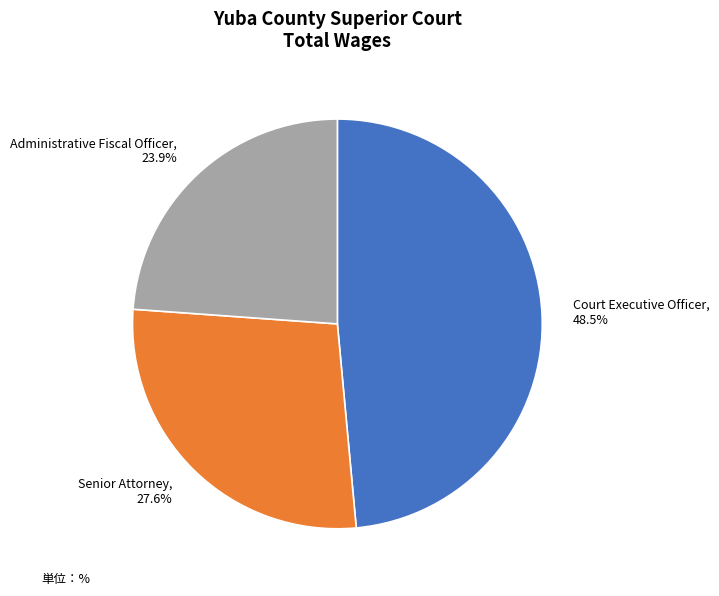

Which has a higher value, Court Executive Officer or Senior Attorney?

Court Executive Officer